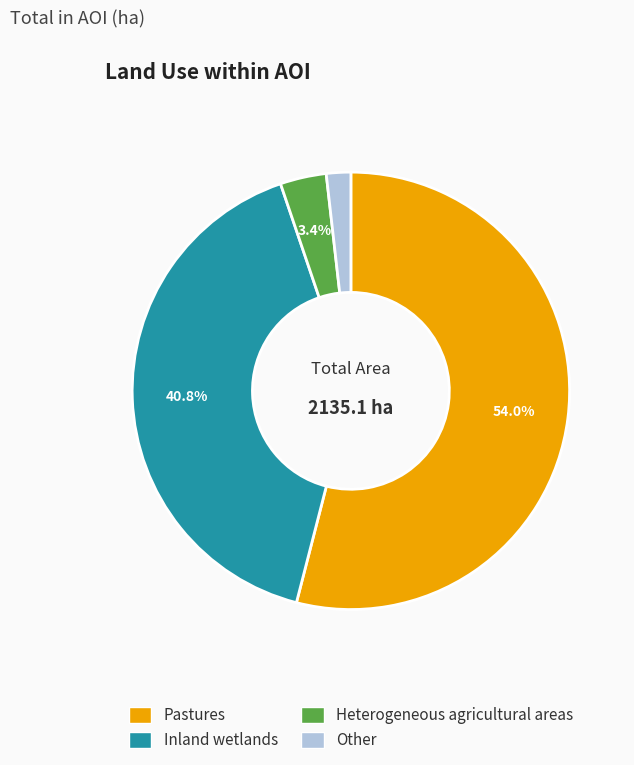

To the nearest percent, what portion does Heterogeneous agricultural areas represent?

3%